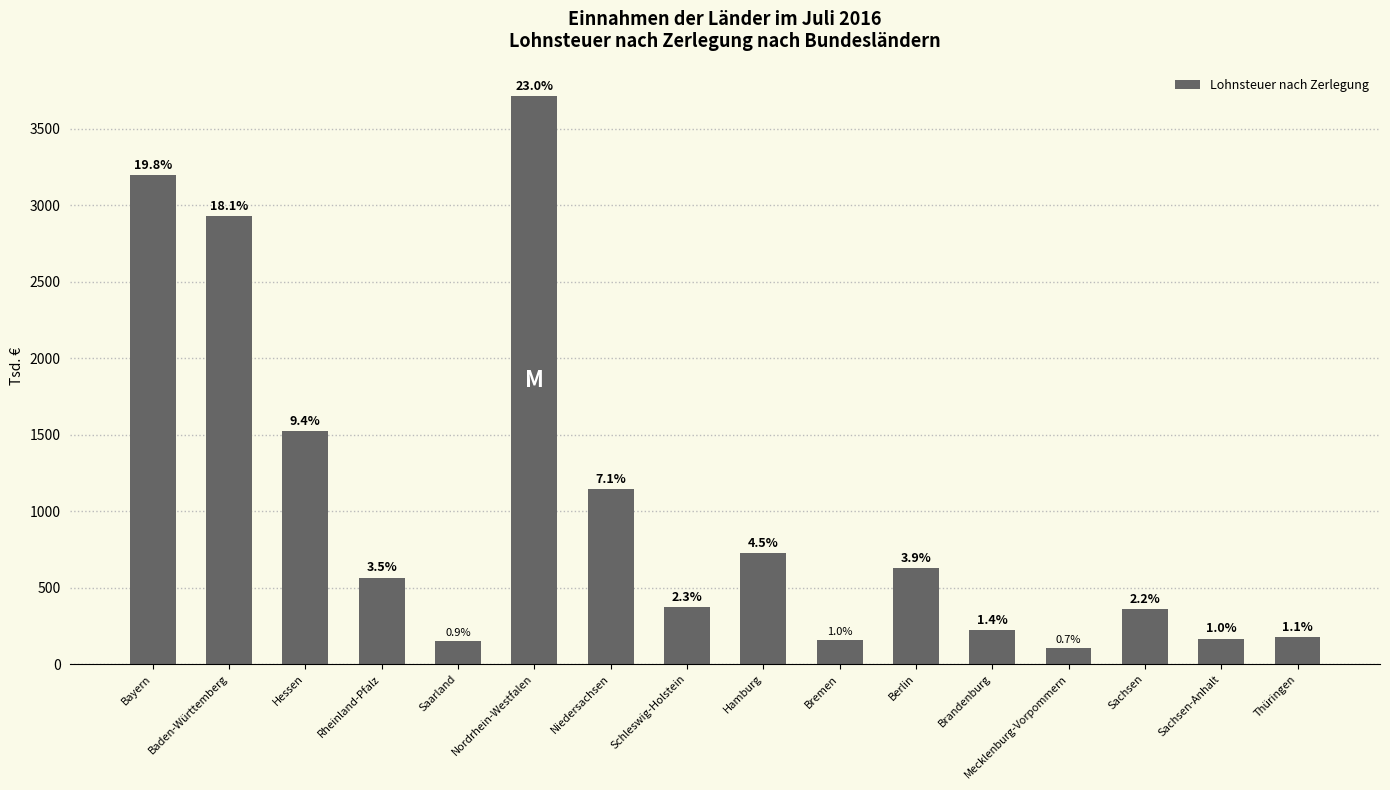

Reading right to left, list all the values displayed in this chart.

178.2	167.8	359.5	106.4	226.3	631.5	155.4	725.6	373.8	1145.6	3712.2	150.4	566.7	1524.6	2929.2	3195.4